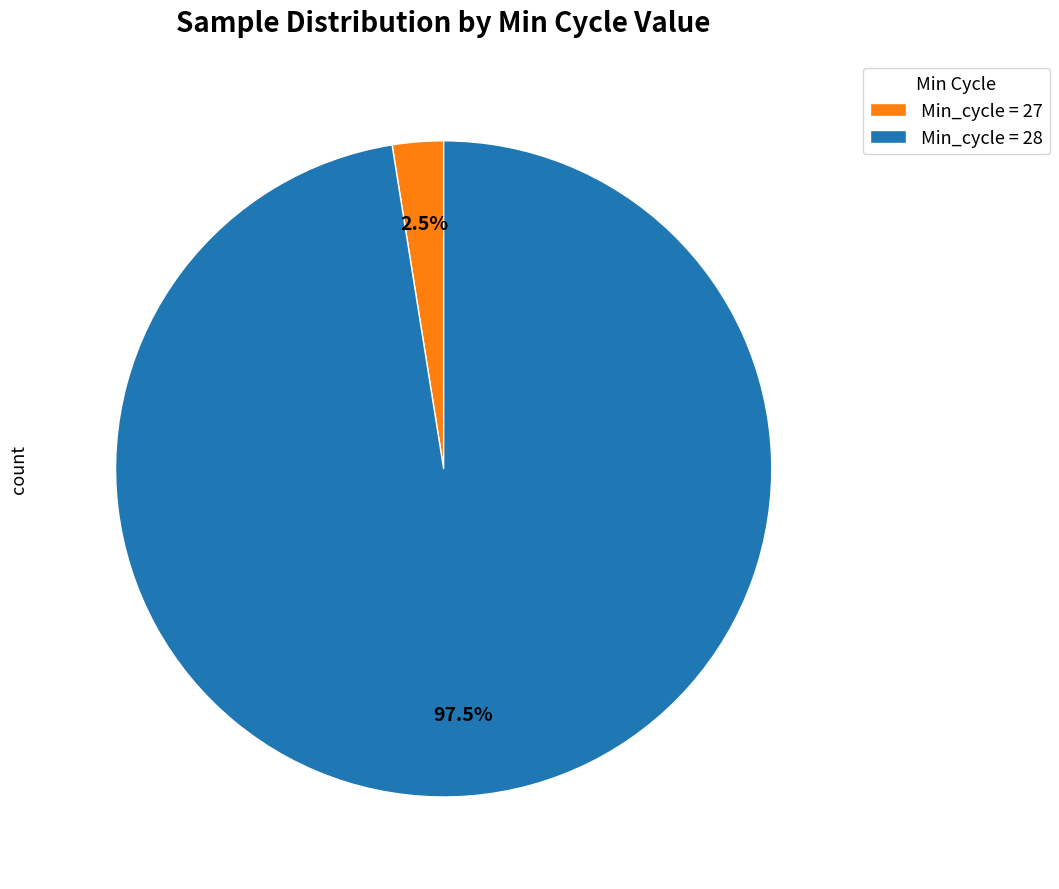

Which has a higher value, Min_cycle = 27 or Min_cycle = 28?

Min_cycle = 28